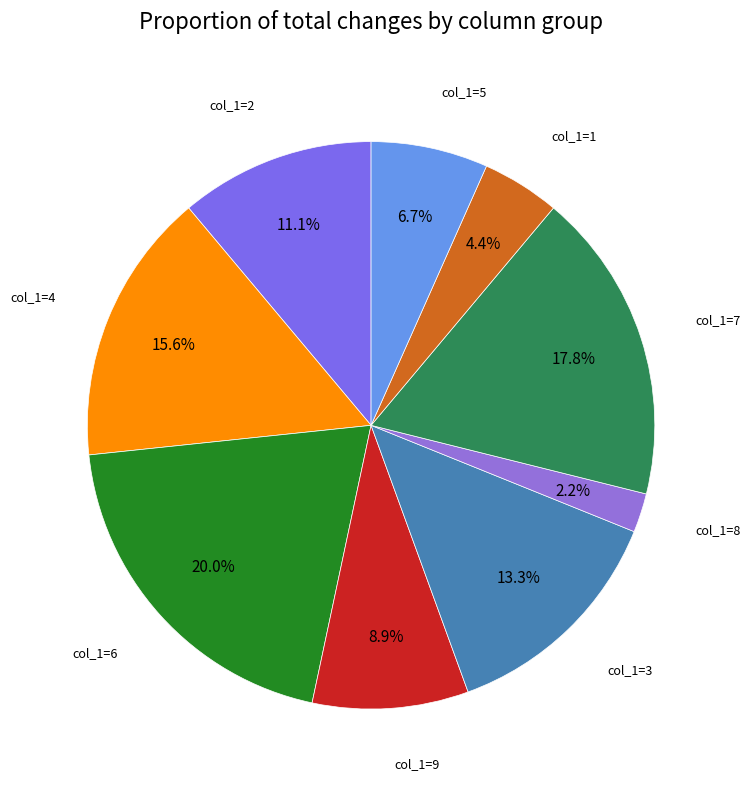

How many segments does this pie chart have?

9